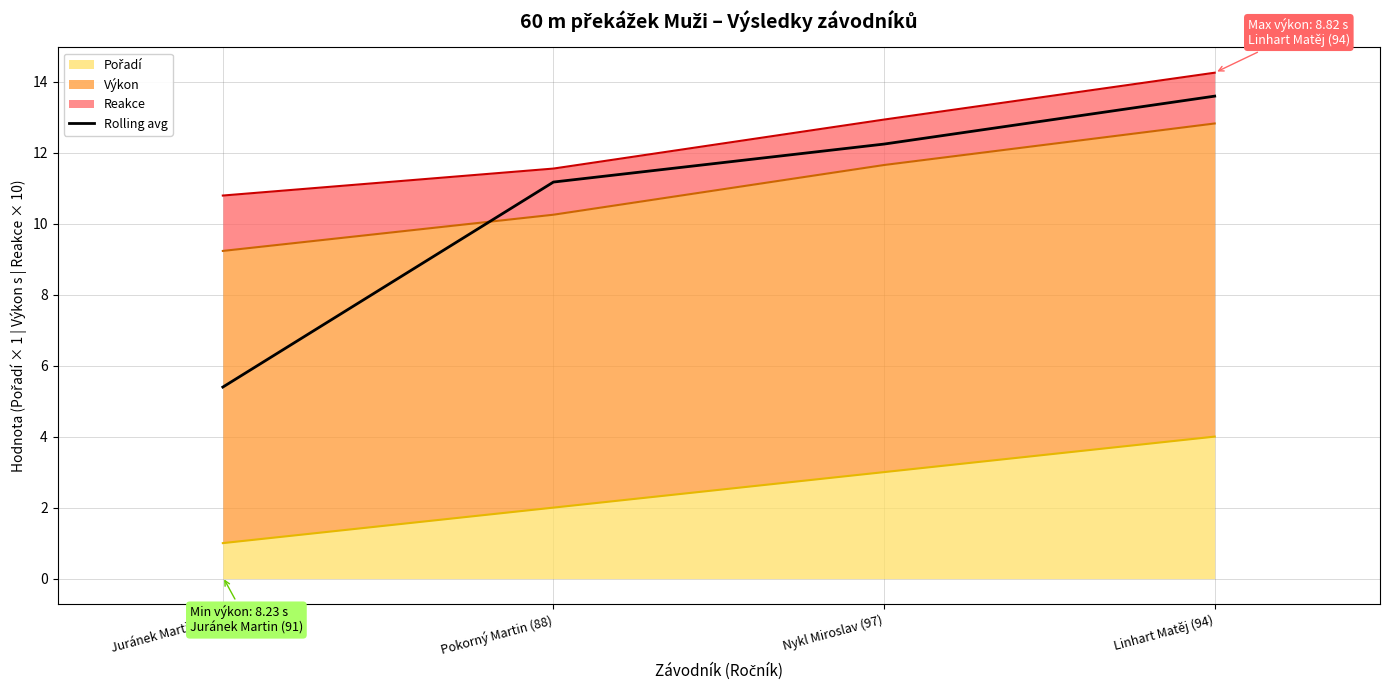

Is it true that the value at Pokorný Martin (88) is 17.1?

False